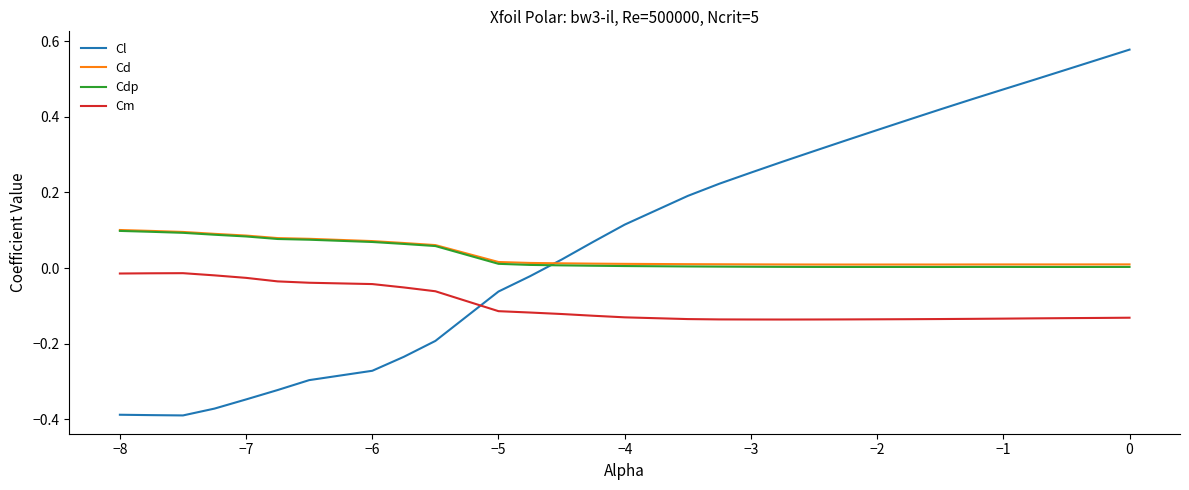

True or false: Cd and Cm intersect in this chart.

False